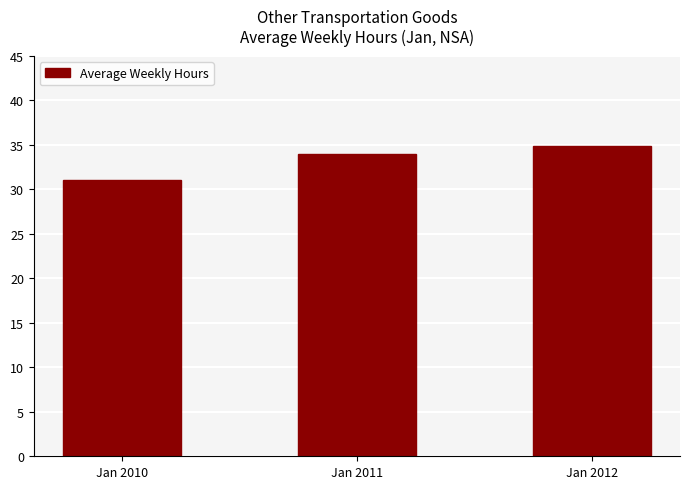

How many bars are there in total?

3